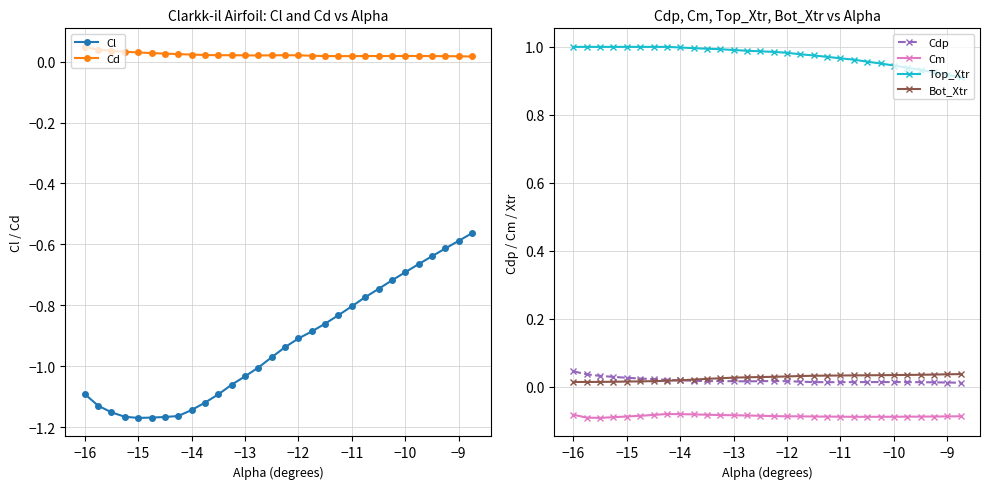

True or false: Cm has a value of -0.1 at −10.

True